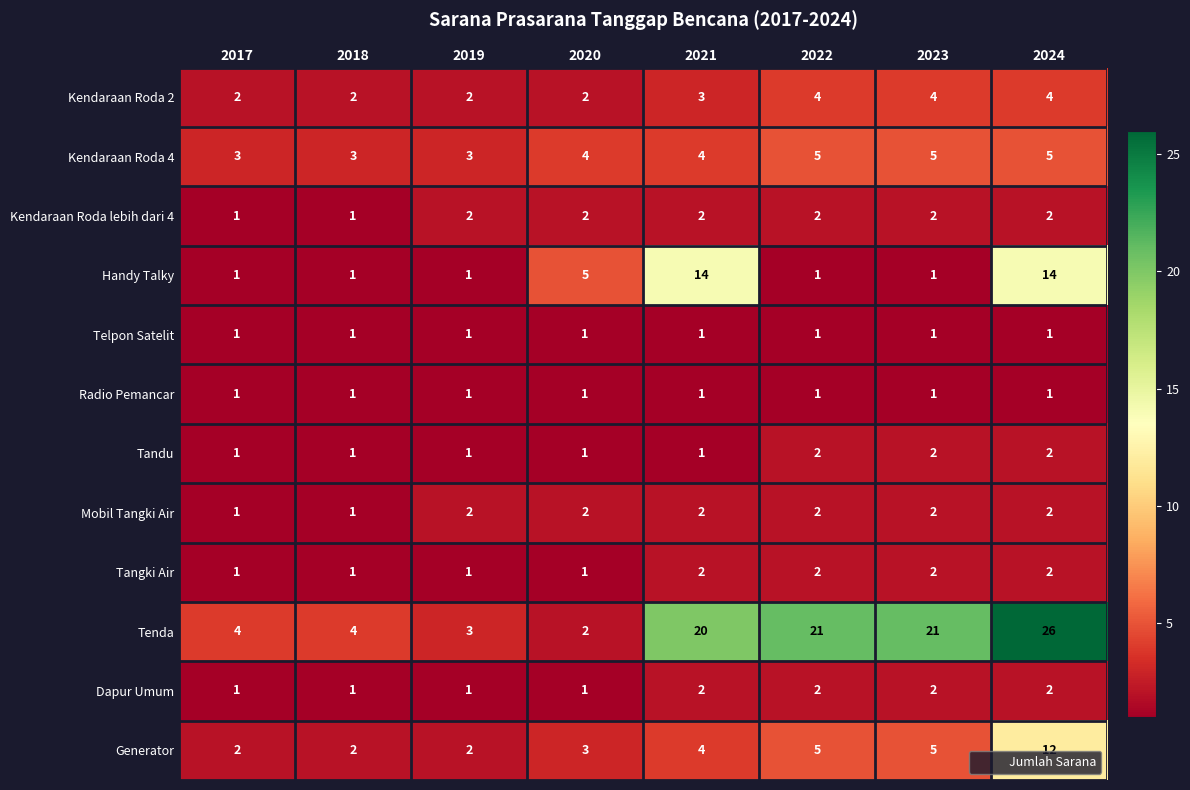

Is it true that Kendaraan Roda lebih dari 4 equals 2 at 2020?

True